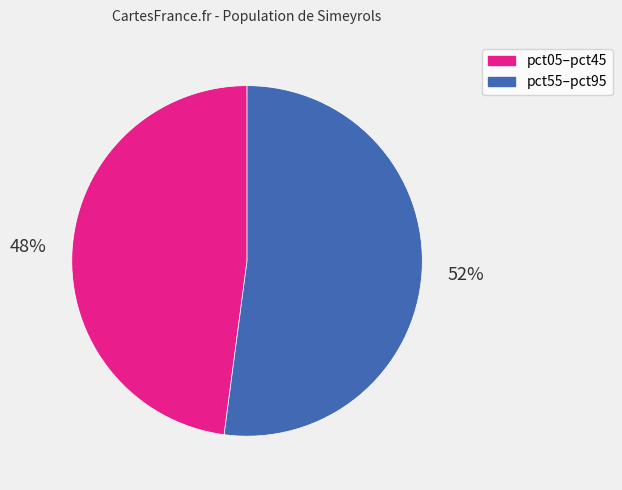

Does any single category account for the majority?

Yes